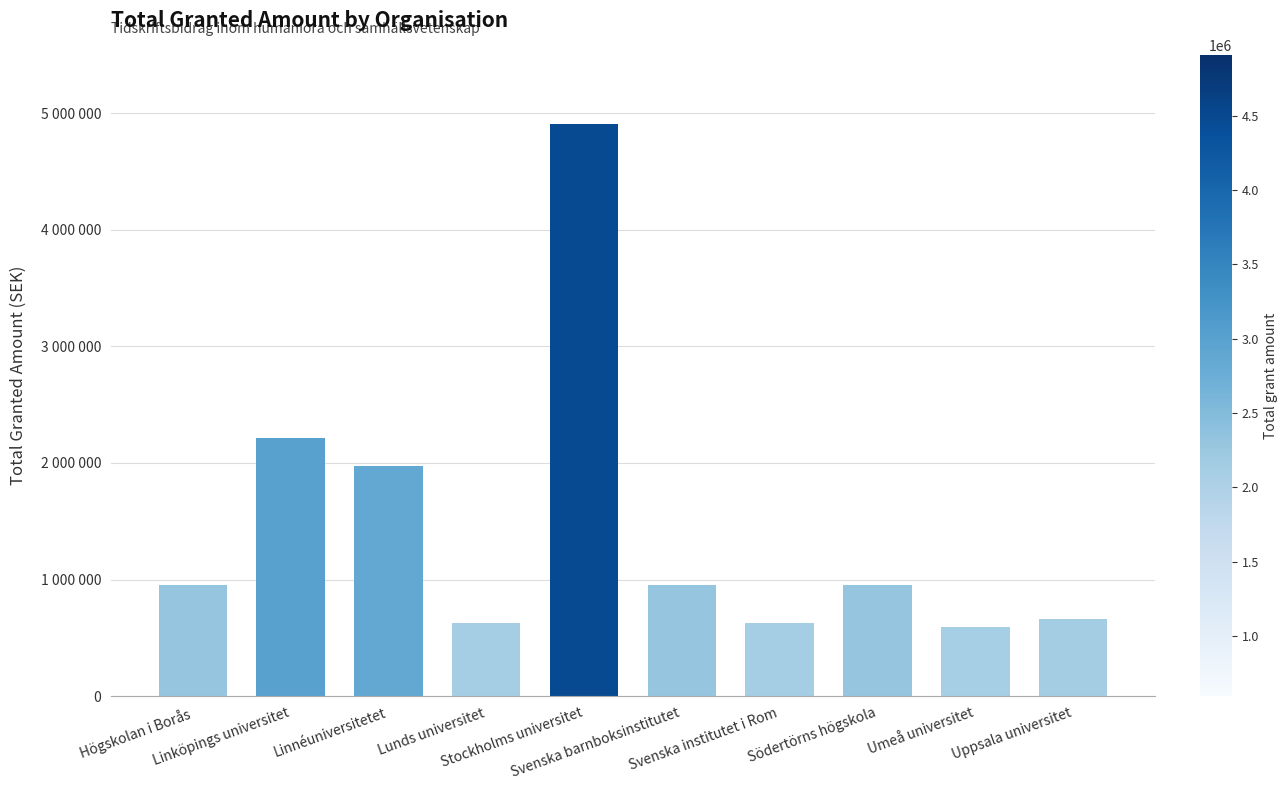

Are the bars horizontal?

No